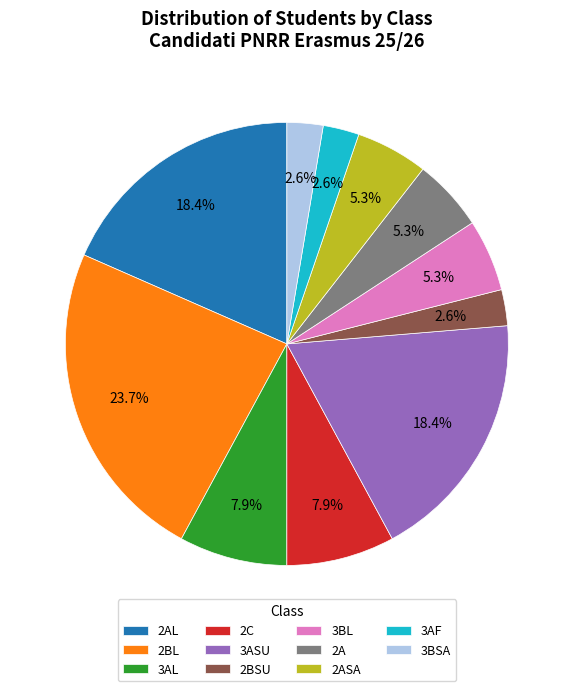

Is it true that 2AL is 7% of the pie?

False